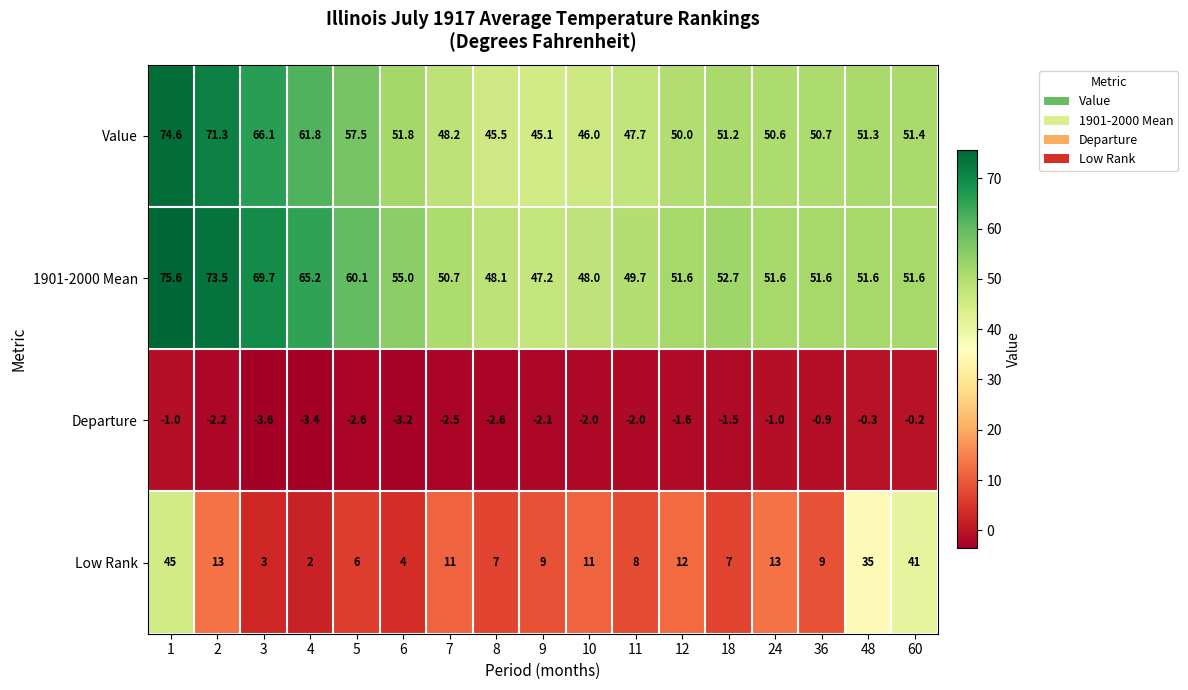

At 9, list the series in order from largest to smallest.

1901-2000 Mean, Value, Low Rank, Departure